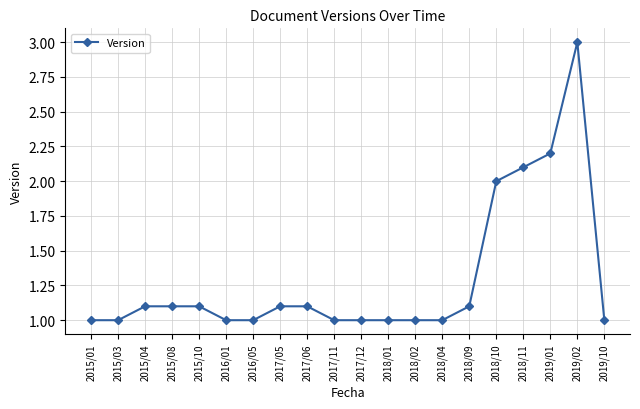

What is the difference between the maximum and minimum values?

2.0